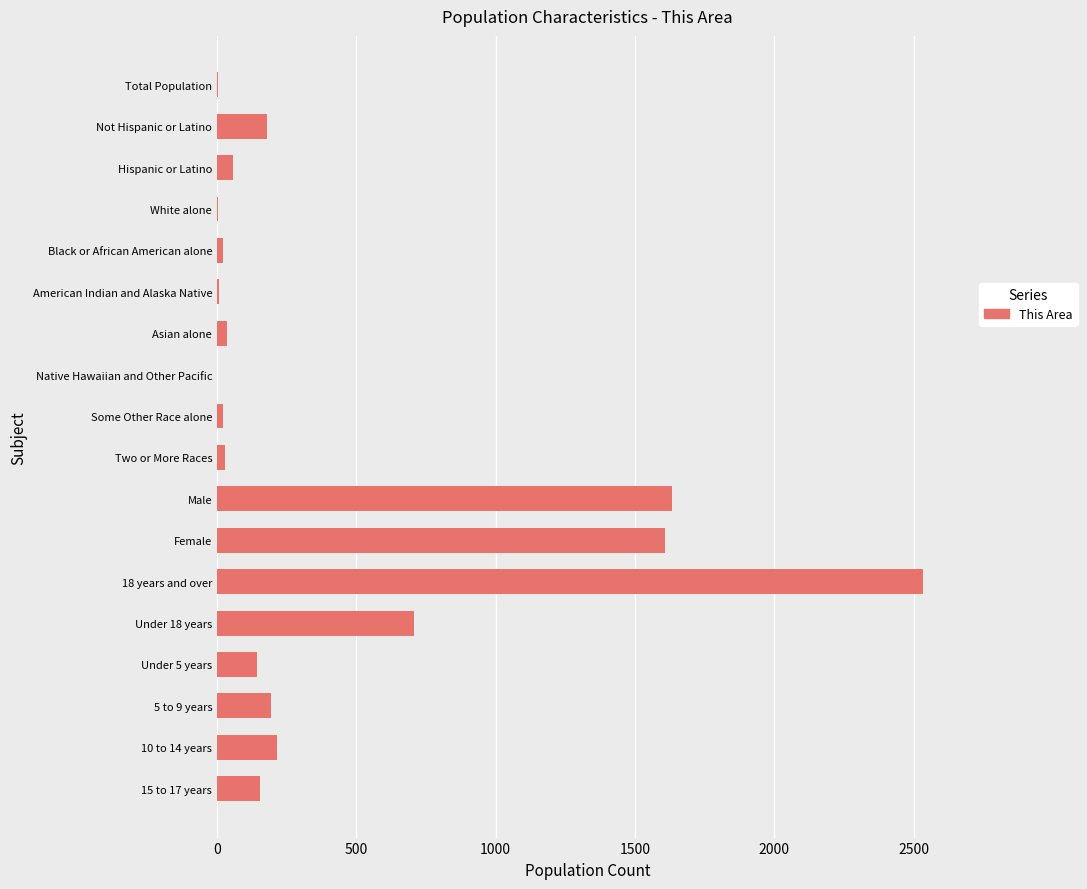

What is the average value?

419